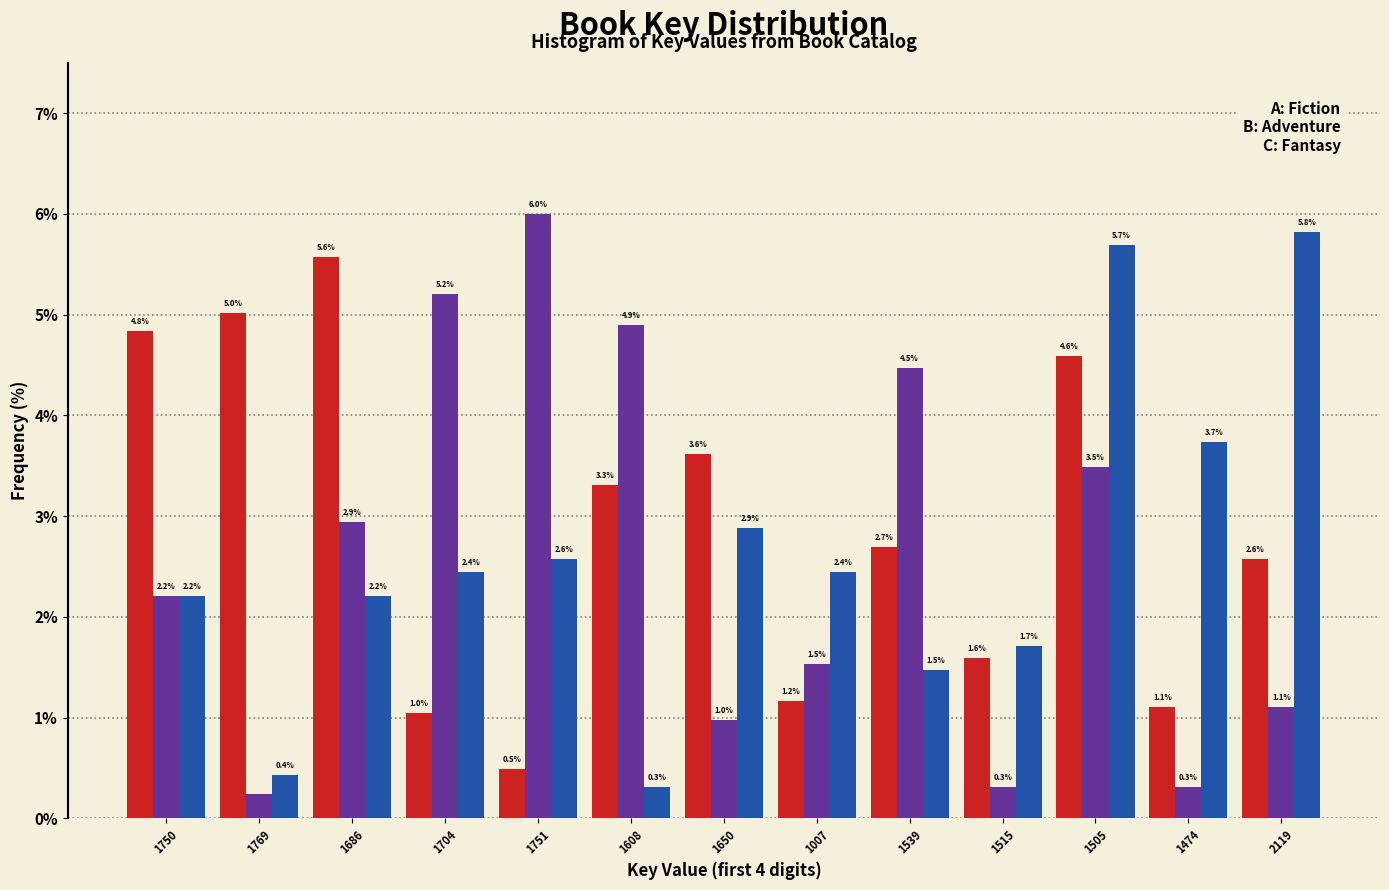

At which category is the sum across all series the highest?

1704